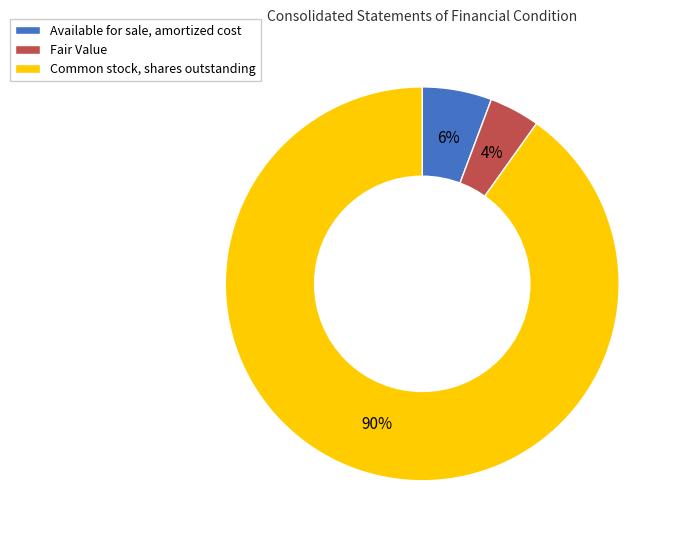

Count the number of slices in the pie.

3